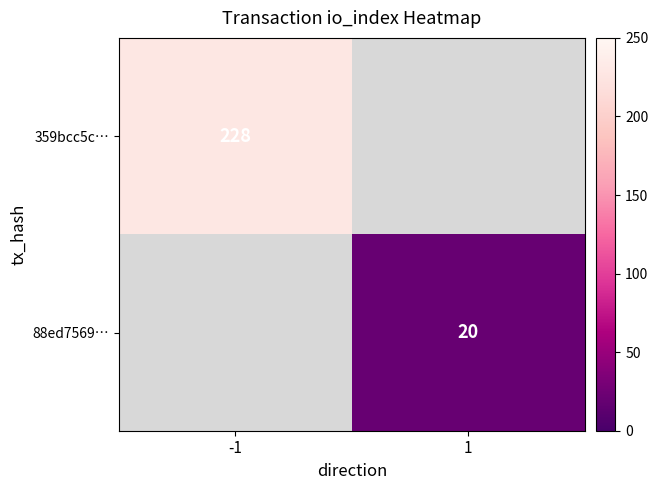

Which category has the highest value across all series?

-1